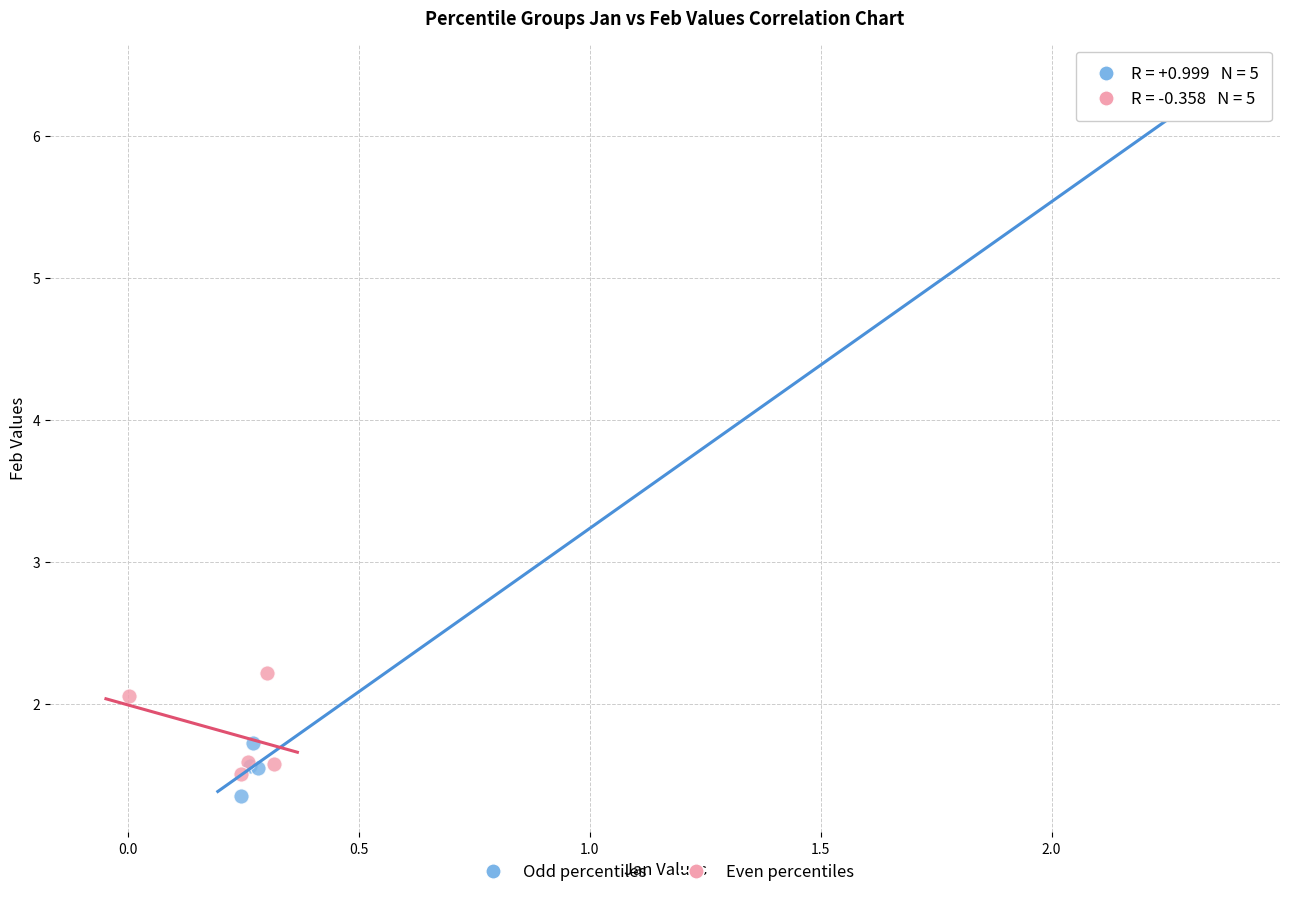

Which series has the largest Y range (max minus min)?

Odd percentiles